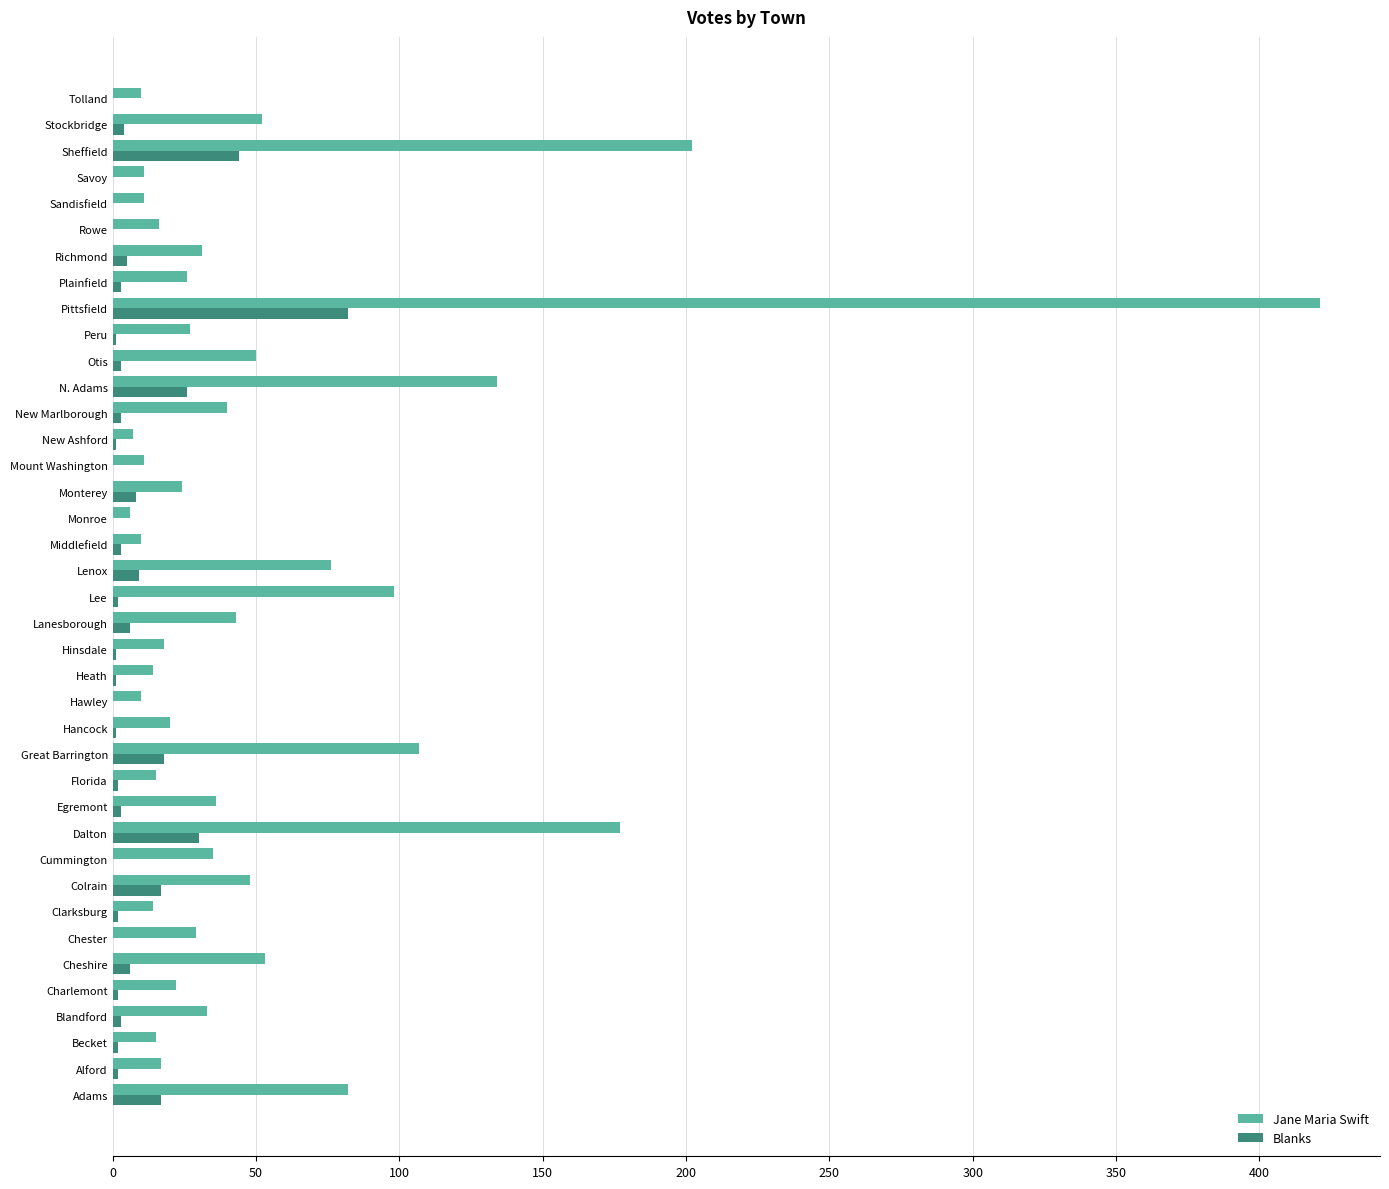

Which series has the largest range (max minus min)?

Jane Maria Swift